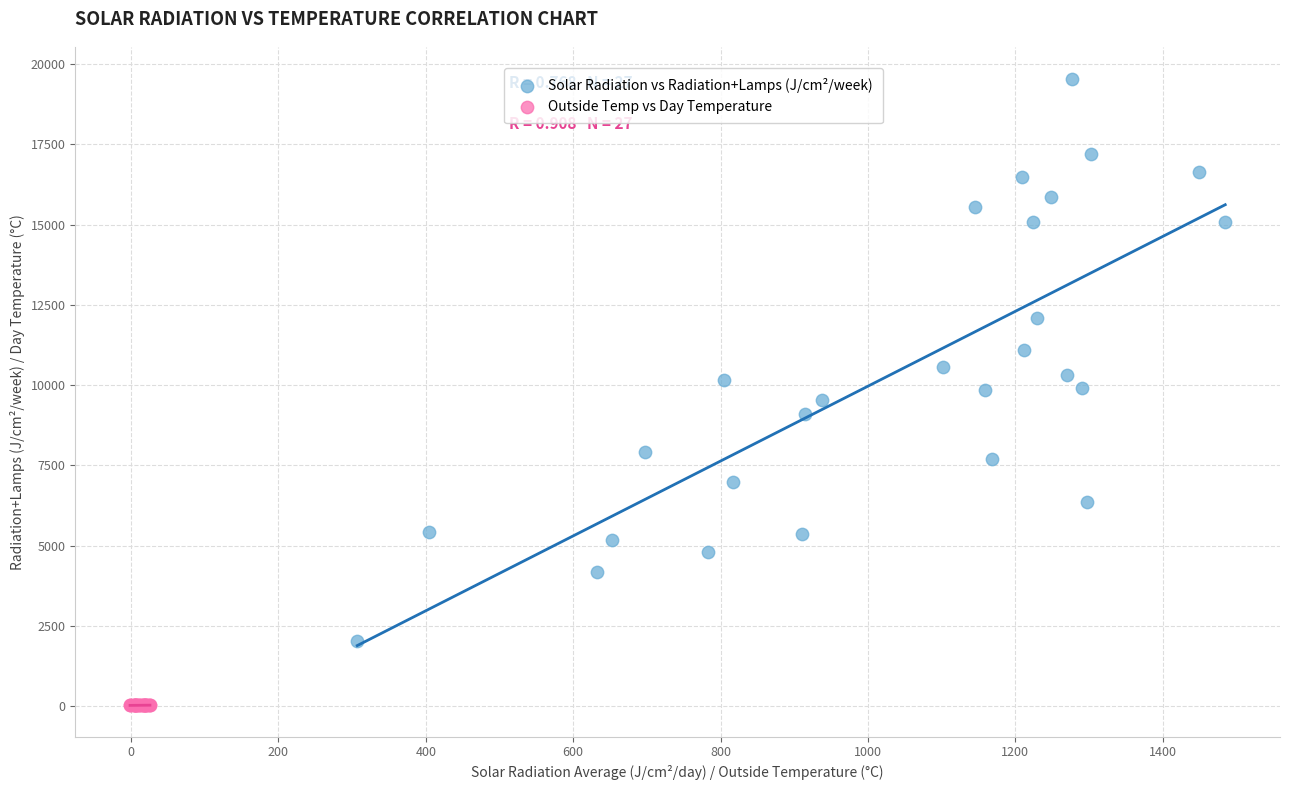

Which series has the widest spread of Y values?

Solar Radiation vs Radiation+Lamps (J/cm²/week)